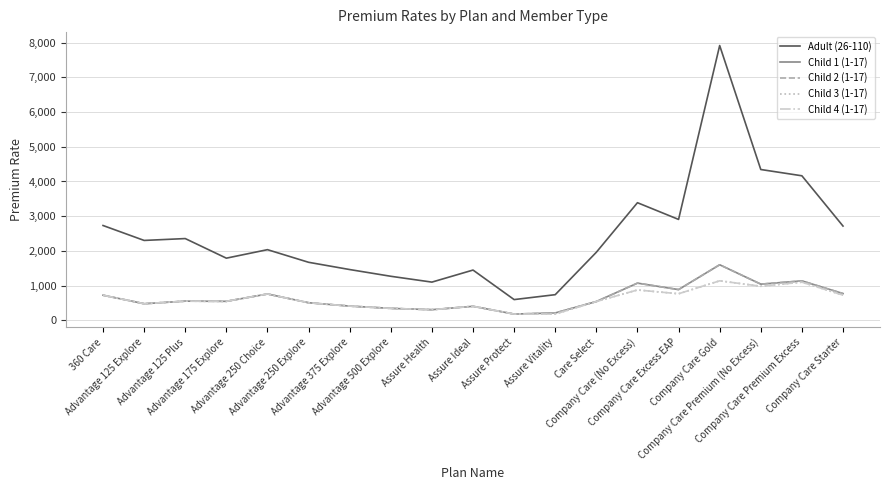

What is the label of the 9th point from the right?

Assure Protect